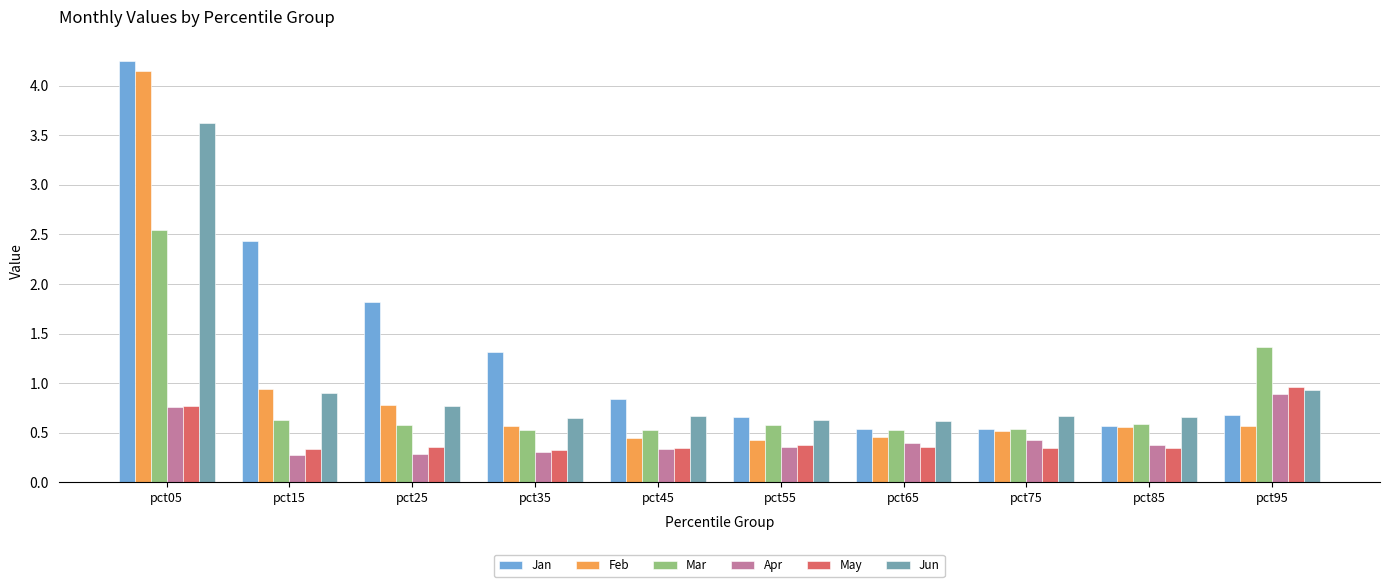

What is the maximum value for Jun?

3.6